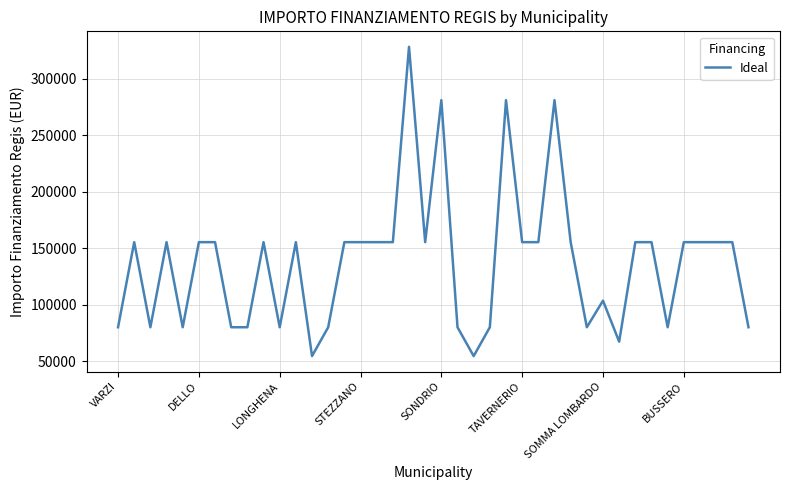

What is the maximum value shown in the chart?

328160